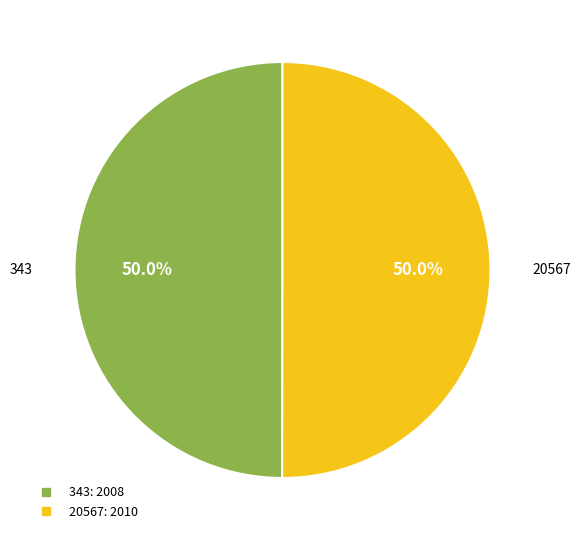

To the nearest percent, what is the average slice percentage?

50%